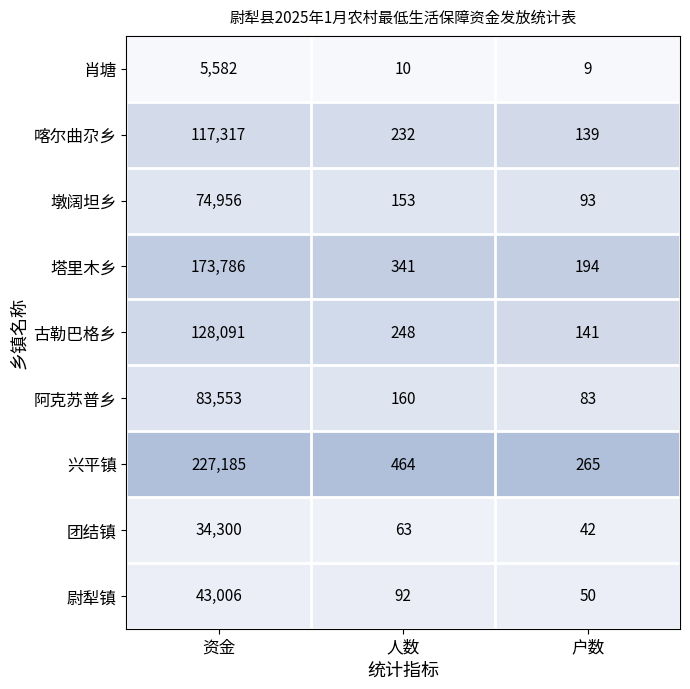

Is it true that 阿克苏普乡 equals 132 at 户数?

False